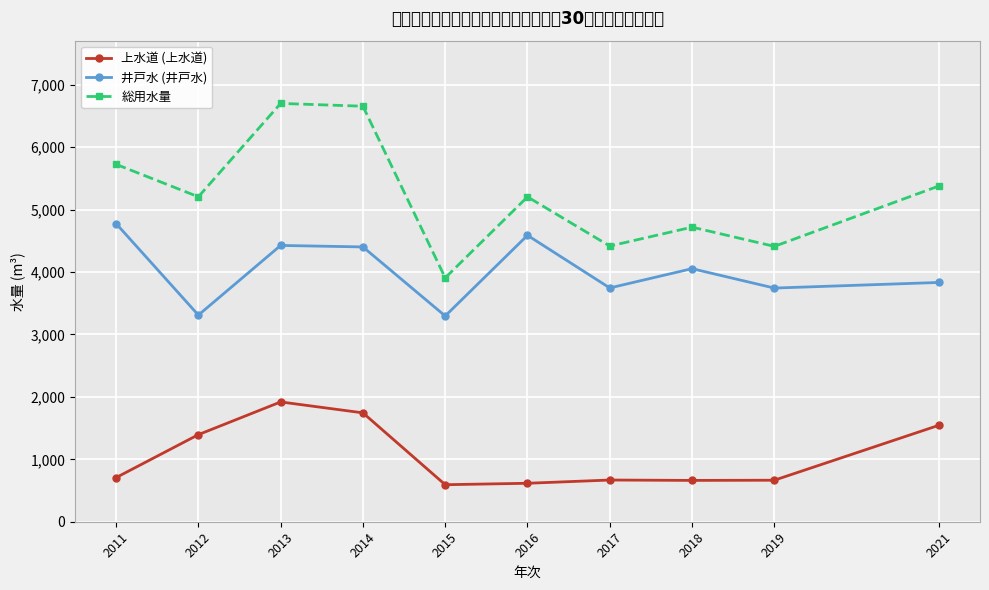

Does the chart display data point markers on the line(s)?

Yes